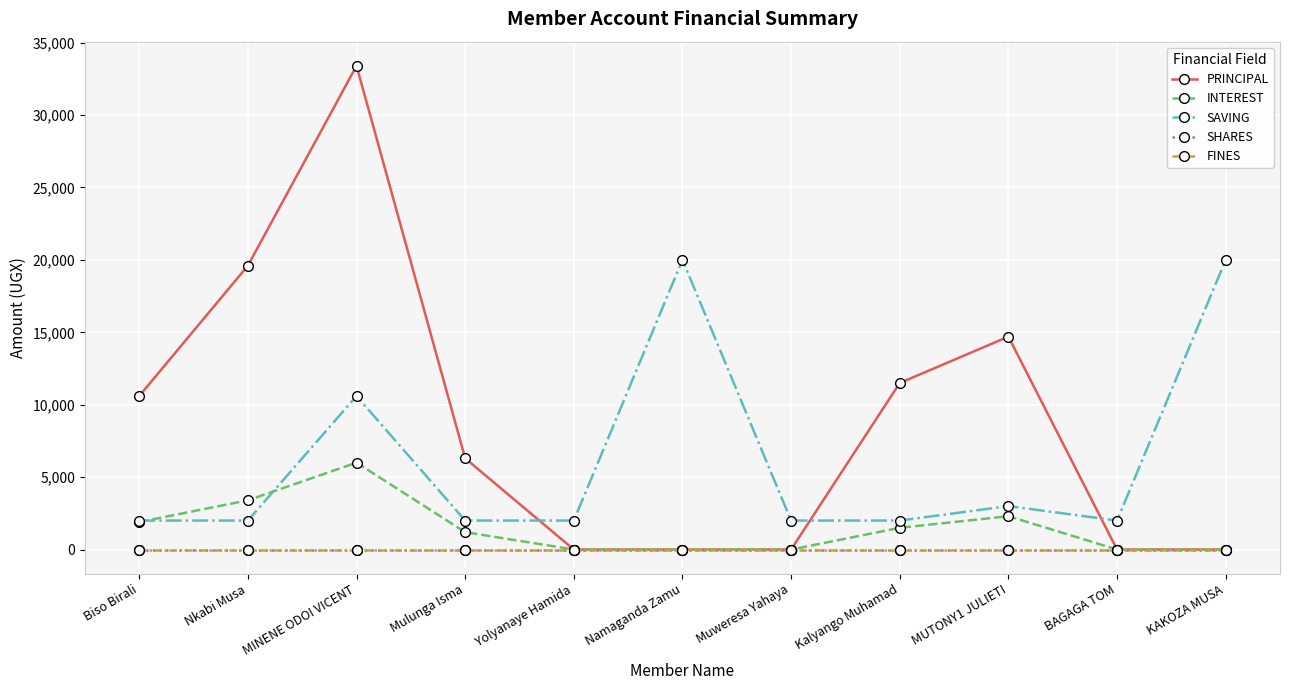

Which series has the largest range (max minus min)?

PRINCIPAL